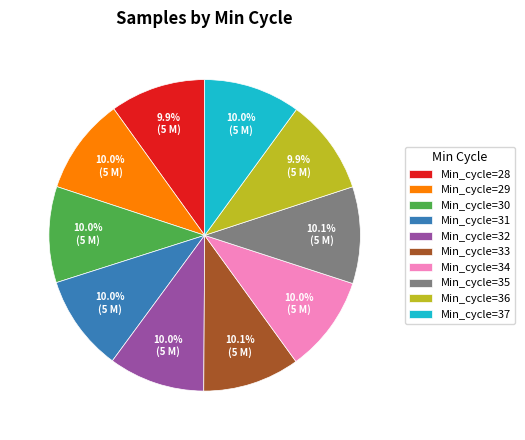

What percentage is the Min_cycle=31 slice, to the nearest percent?

10%